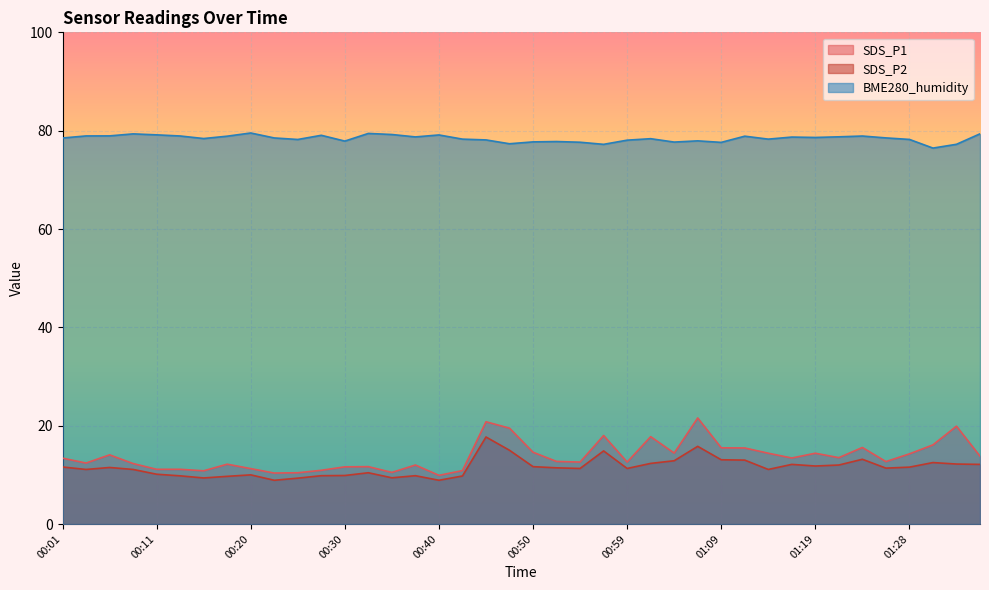

What is the total value across all series at 00:47?

111.8